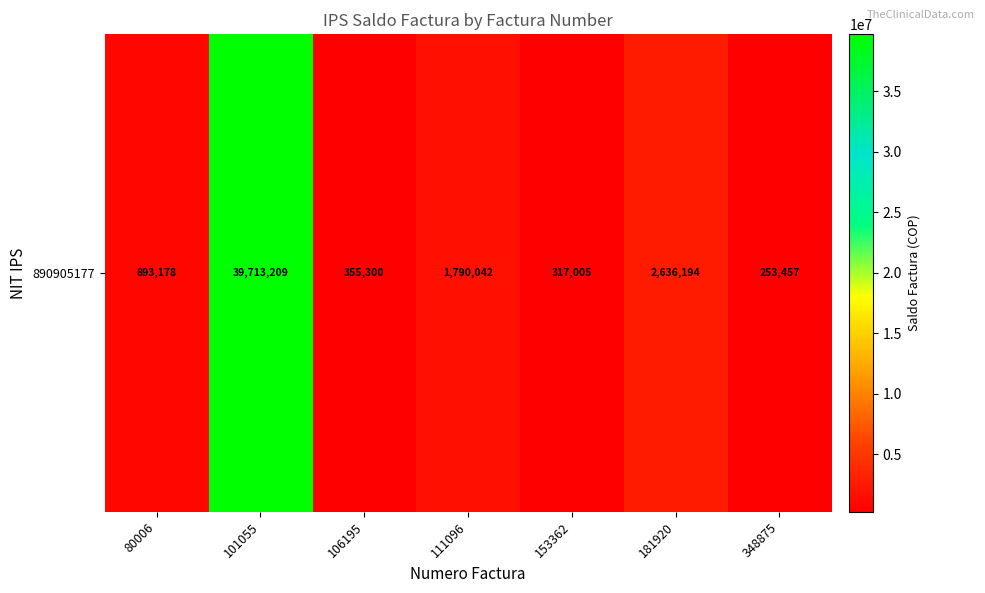

Rank the categories by value from lowest to highest.

348875, 153362, 106195, 80006, 111096, 181920, 101055